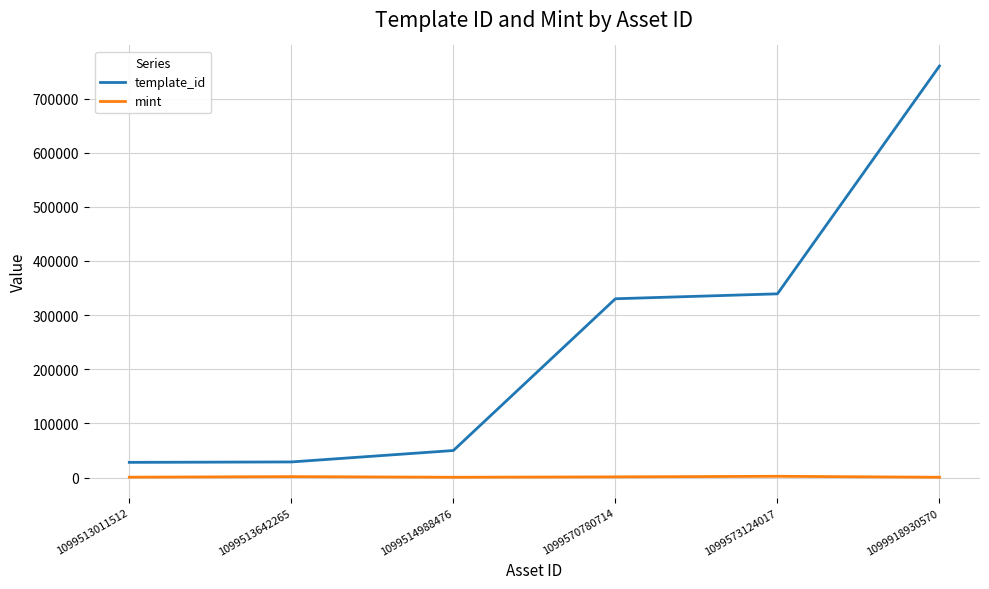

Is this an area chart (filled region under the line)?

No